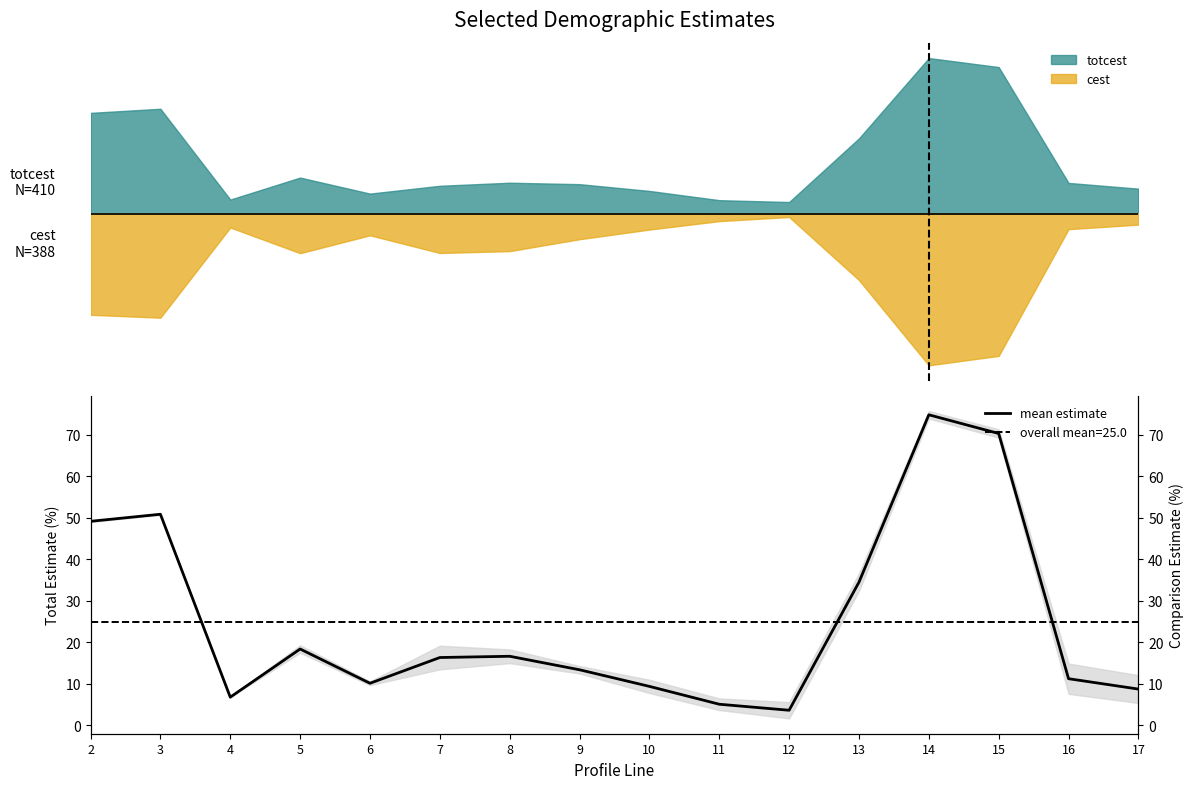

At which label is the value closest to 39?

13